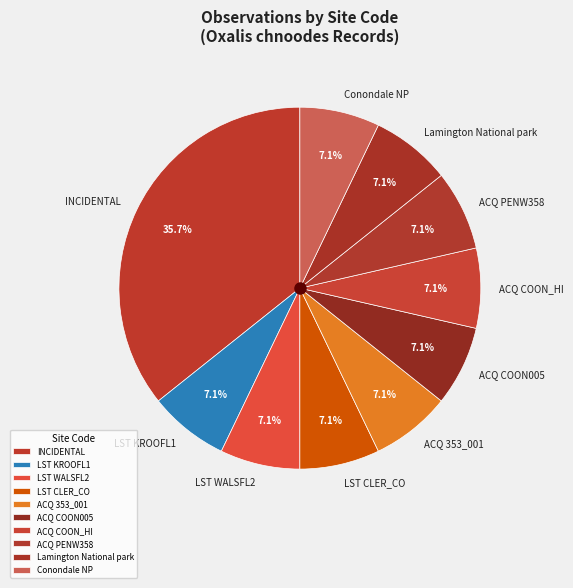

Does ACQ COON005 account for over 50% of the chart?

No